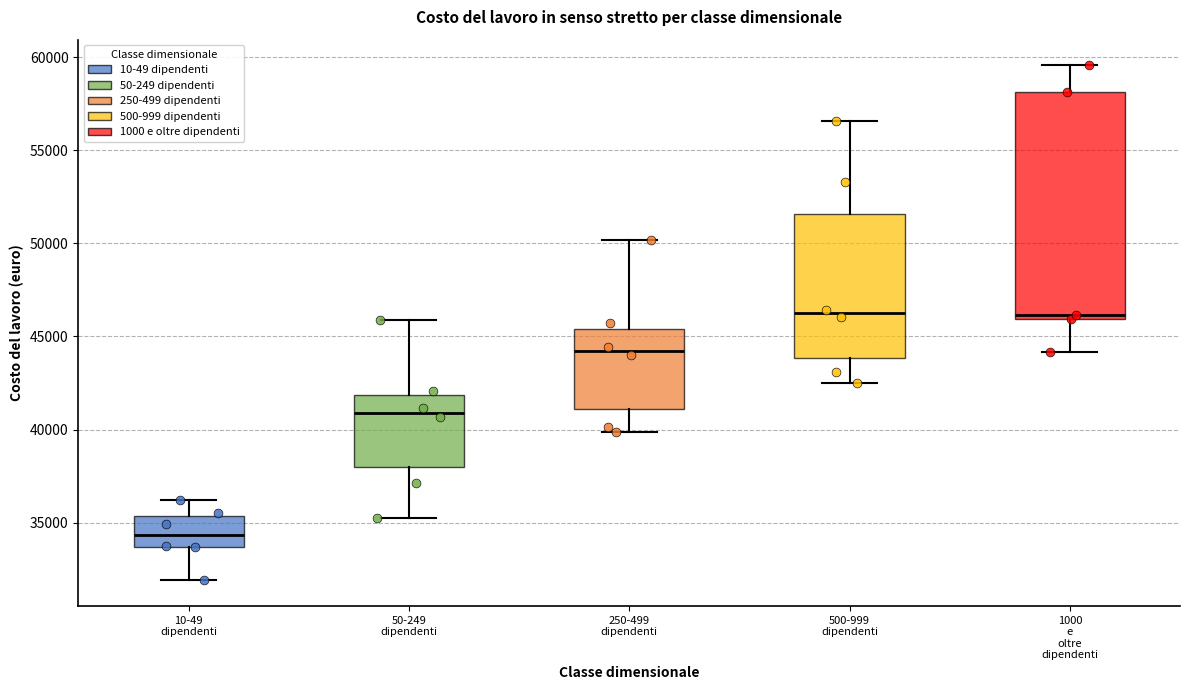

Reading left to right, transcribe this box plot: for each box, give where its median line is, the range the box spans, and where its two whiskers end, as read against the y-axis. The values are not printed on the chart, so give them approximately, as read against the axis.

10-49 dipendenti: median 34500, box 33500 to 35500, whiskers 32000 to 36000
50-249 dipendenti: median 41000, box 38000 to 42000, whiskers 35000 to 46000
250-499 dipendenti: median 44000, box 41000 to 45500, whiskers 40000 to 50000
500-999 dipendenti: median 46000, box 44000 to 51500, whiskers 42500 to 56500
1000 e oltre dipendenti: median 46000 (just above the box's lower edge), box 46000 to 58000, whiskers 44000 to 59500